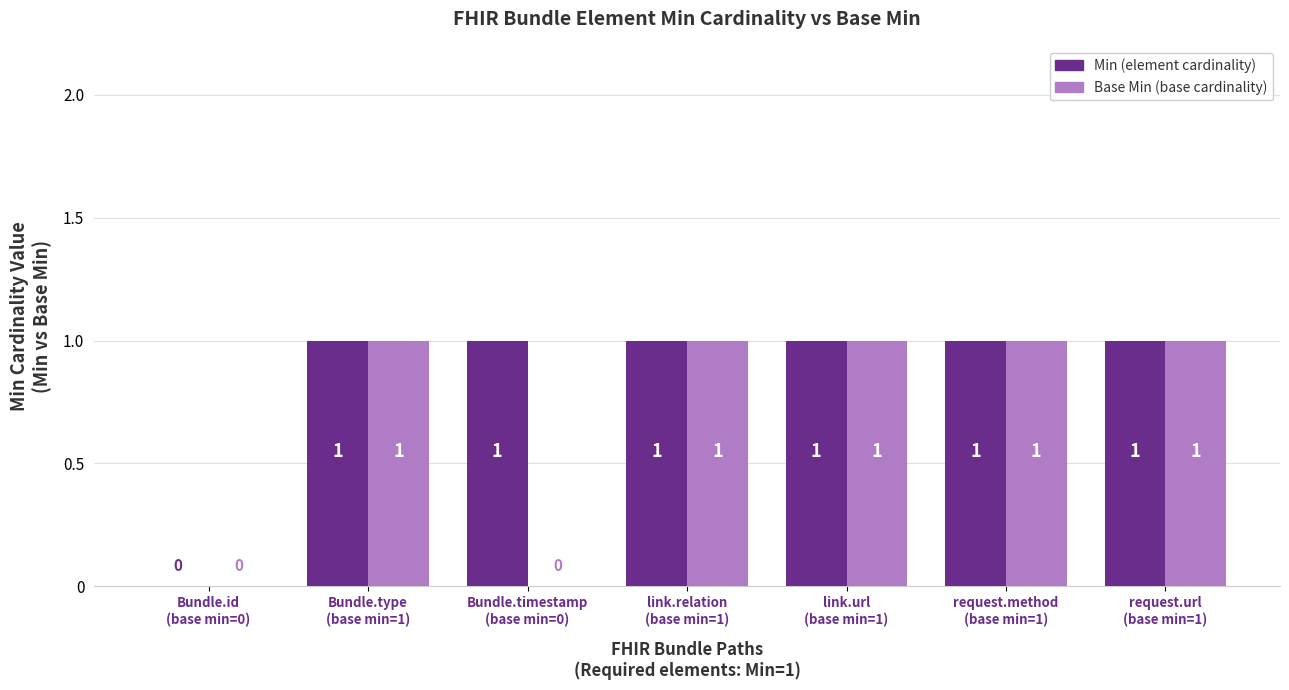

What is the sum of all Min (element cardinality) values?

6